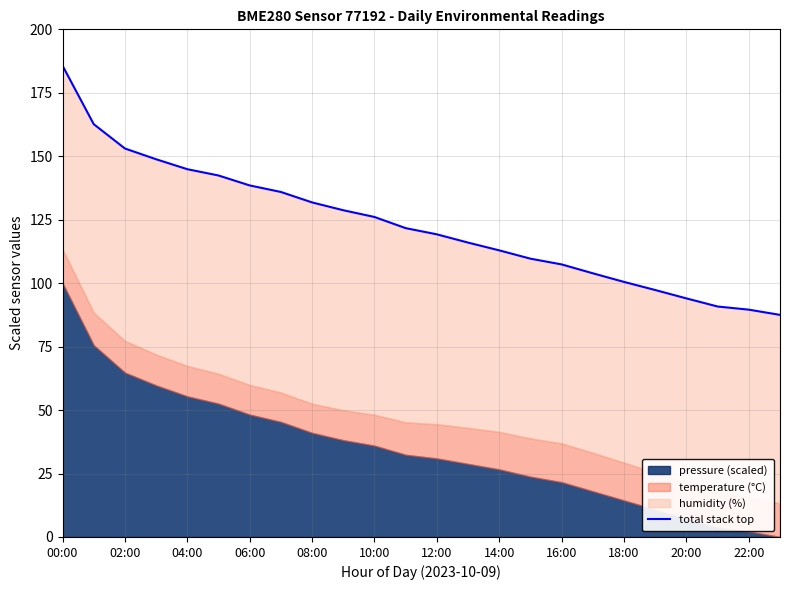

What is the value of the 18th point from the left?

103.9